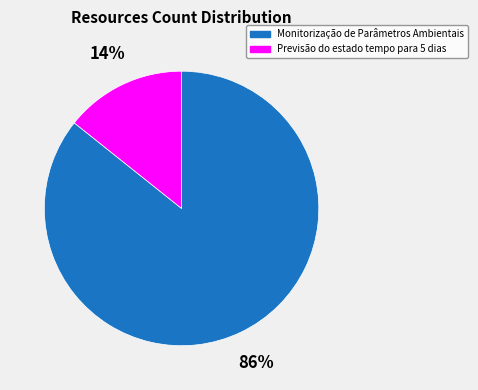

To the nearest percent, what portion does Previsão do estado tempo para 5 dias represent?

14%